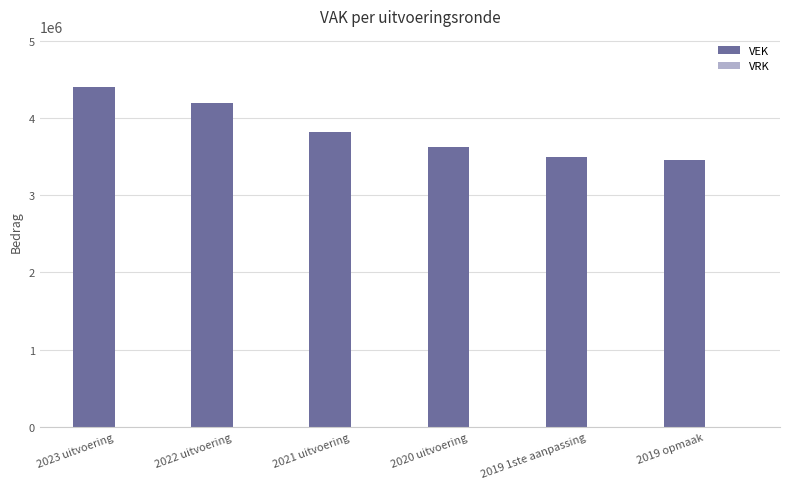

What is the label of the 1st bar from the right?

2019 opmaak